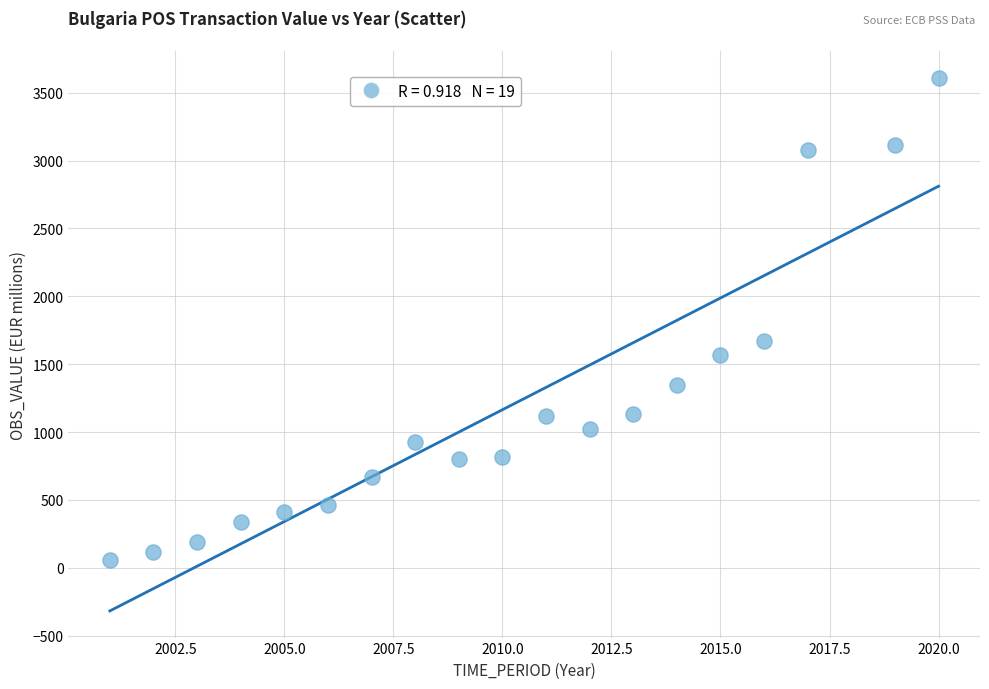

What Y value in the scatter plot is closest to 1832?

1671.0